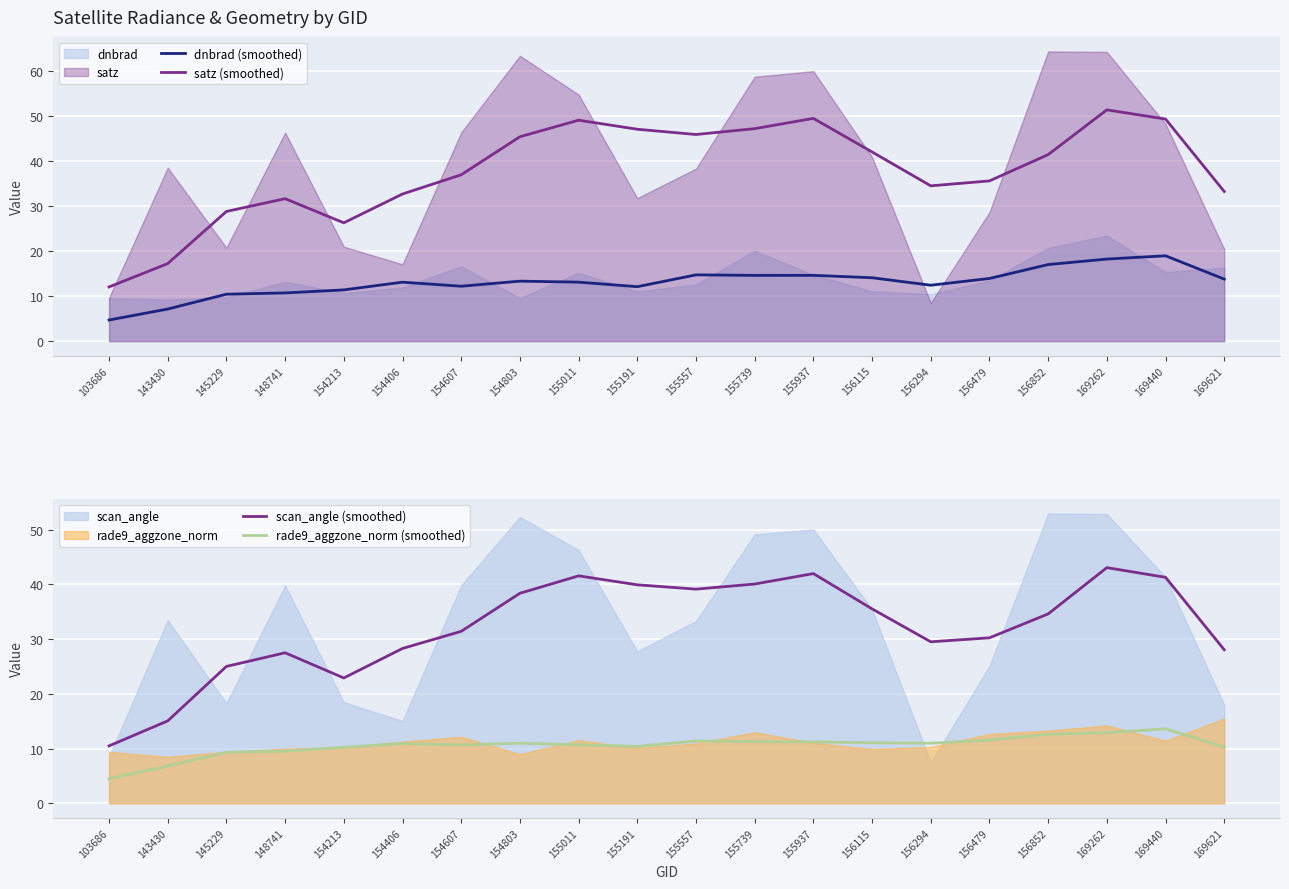

How many data points does each series have?

20